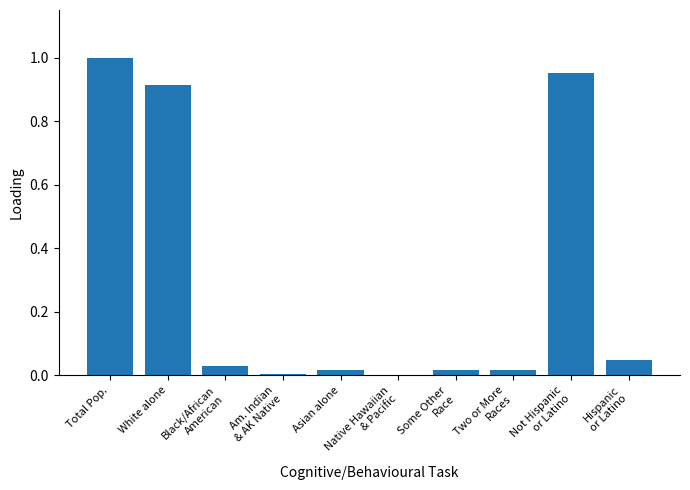

The chart shows a value of 0.0 at Asian alone. True or false?

True